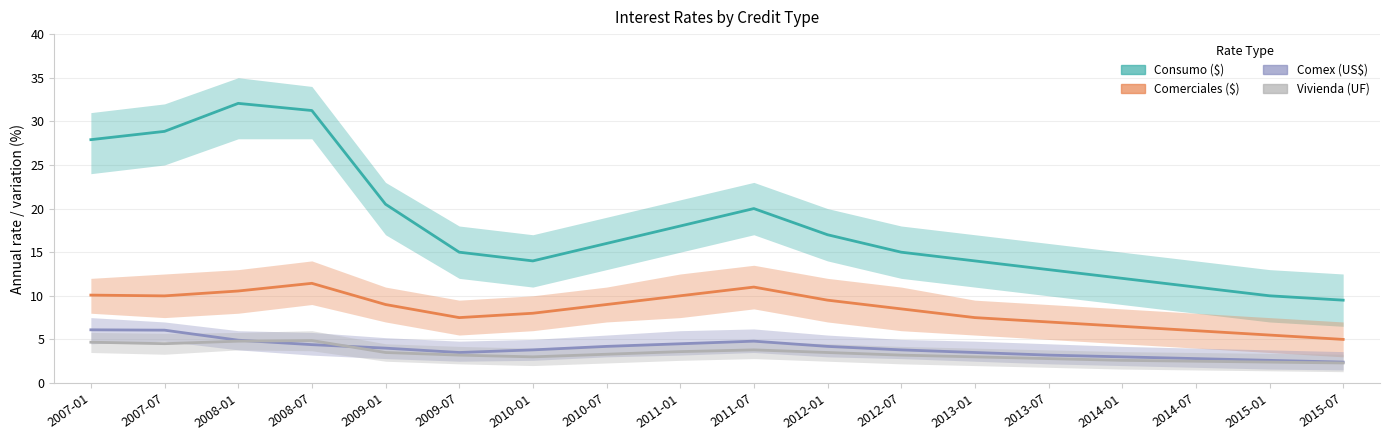

Is it true that Comex (US$) equals 2.4 at 2010-07?

False